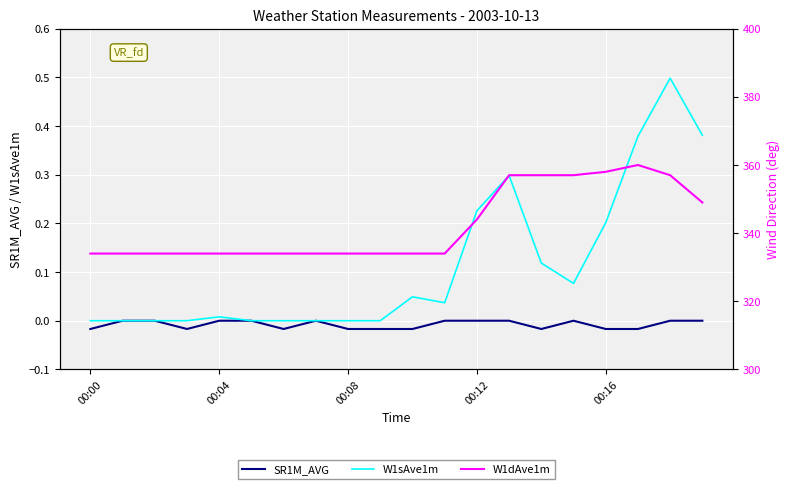

True or false: W1sAve1m and W1dAve1m cross at least once.

False